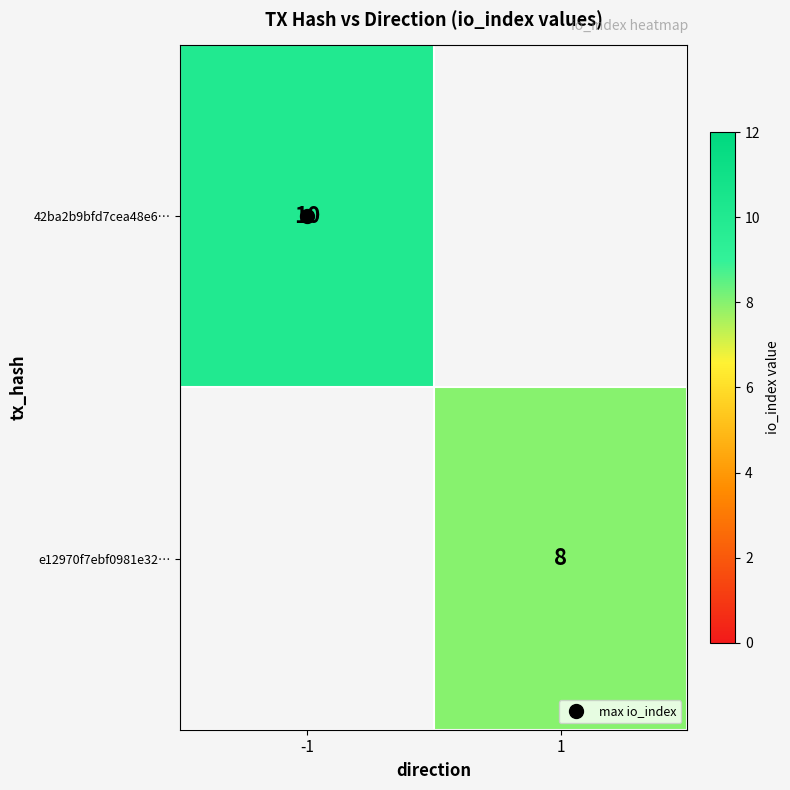

How many values in e12970f7ebf0981e32… are above zero?

1